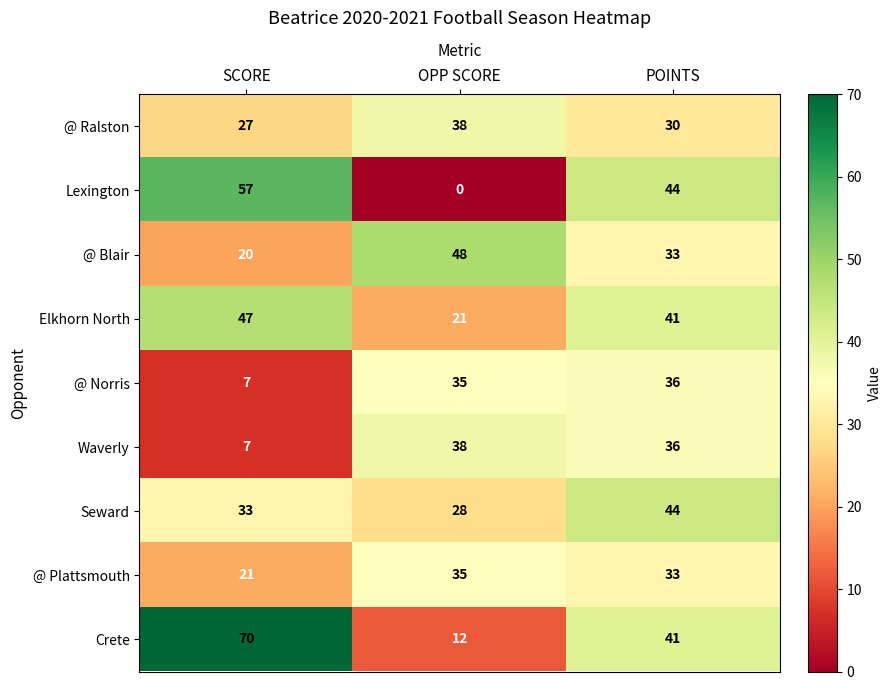

Where is Lexington nearest to the value 28?

POINTS